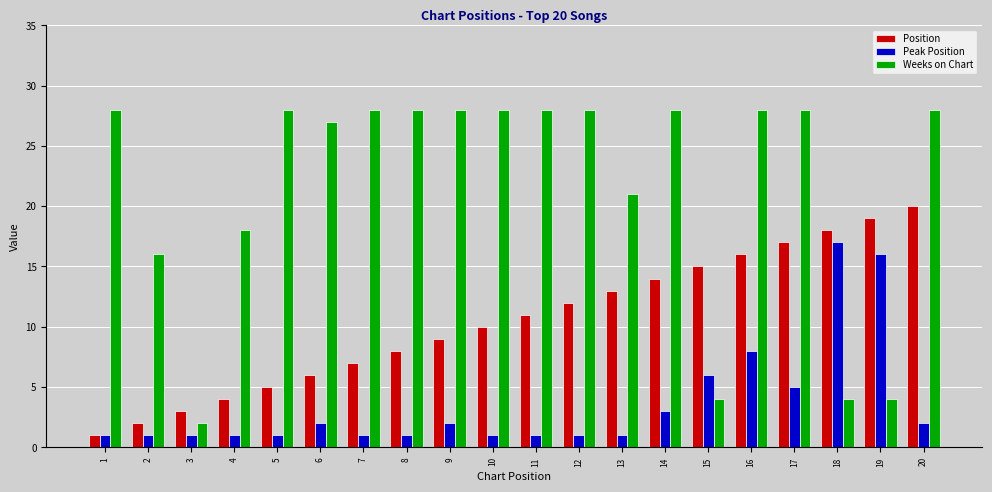

What is the value of the Weeks on Chart bar at the 17th from the left?

28